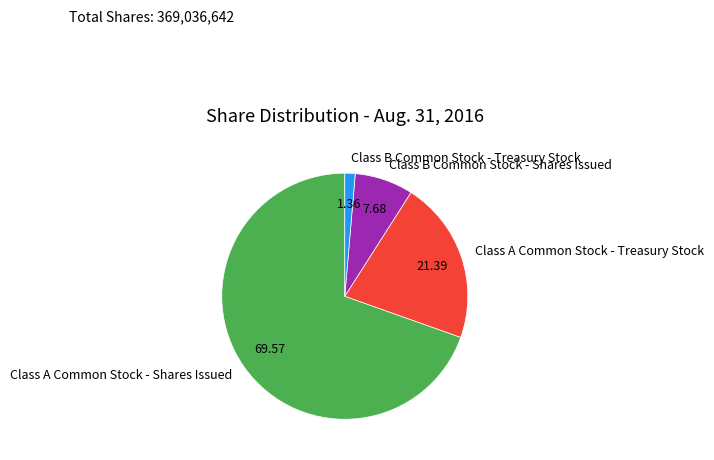

The Class A Common Stock - Shares Issued slice represents 75% of the pie. True or false?

False